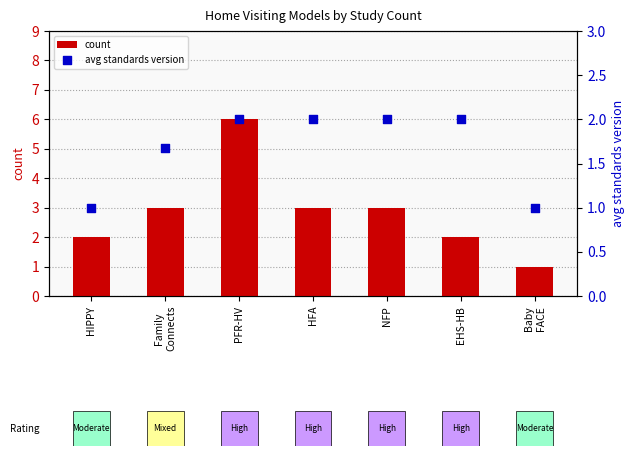

What is the total value across all series at EHS-HB?

4.0